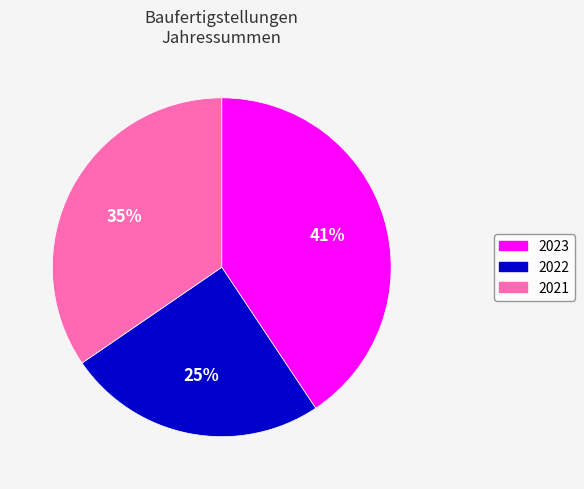

Which category has the biggest portion of the pie?

2023